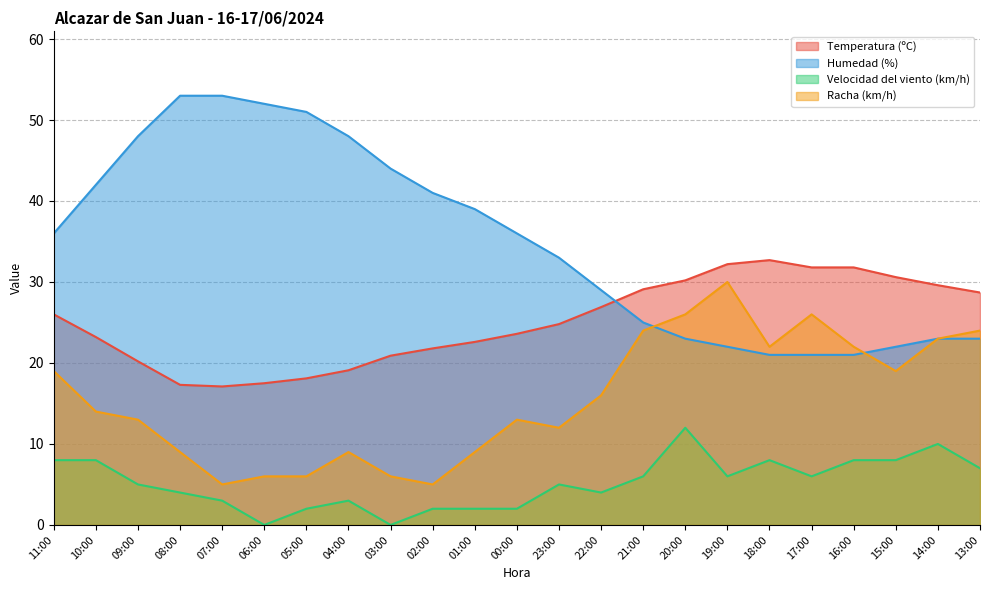

Between which two adjacent categories do Humedad (%) and Temperatura (ºC) first intersect?

22:00 and 21:00